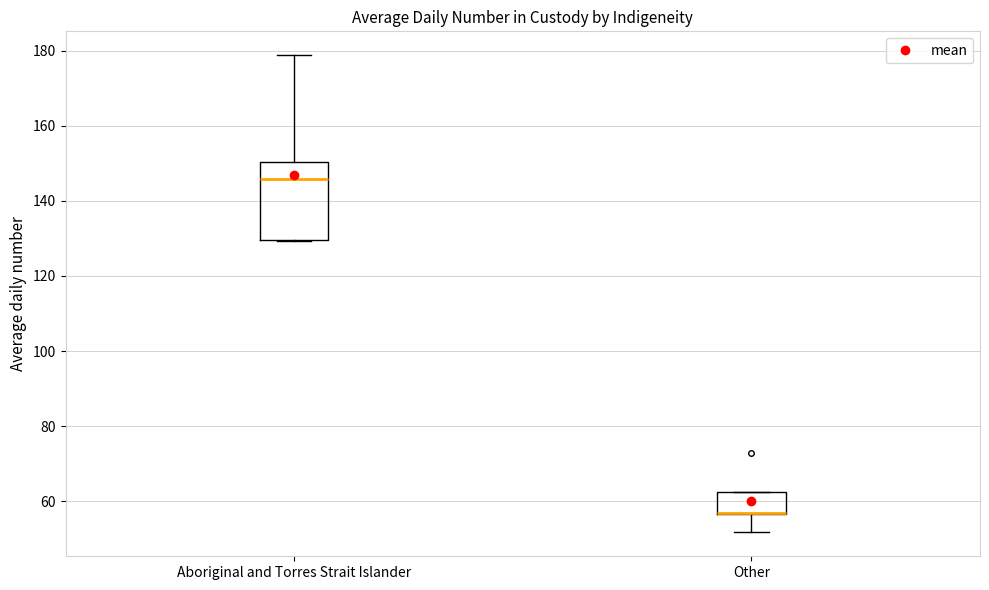

Reading left to right, transcribe this box plot: for each box, give where its median line is, the range the box spans, and where its two whiskers end, as read against the y-axis. The values are not printed on the chart, so give them approximately, as read against the axis.

Aboriginal and Torres Strait Islander: median 146, box 130 to 150, whiskers 130 to 178
Other: median 56 (drawn on the box's lower edge), box 56 to 62, whiskers 52 to 62